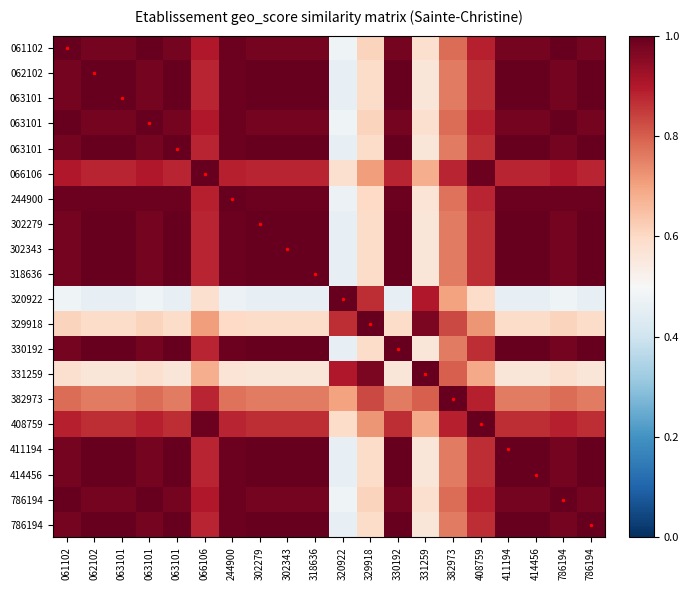

At how many categories does at least one series exceed 0?

20